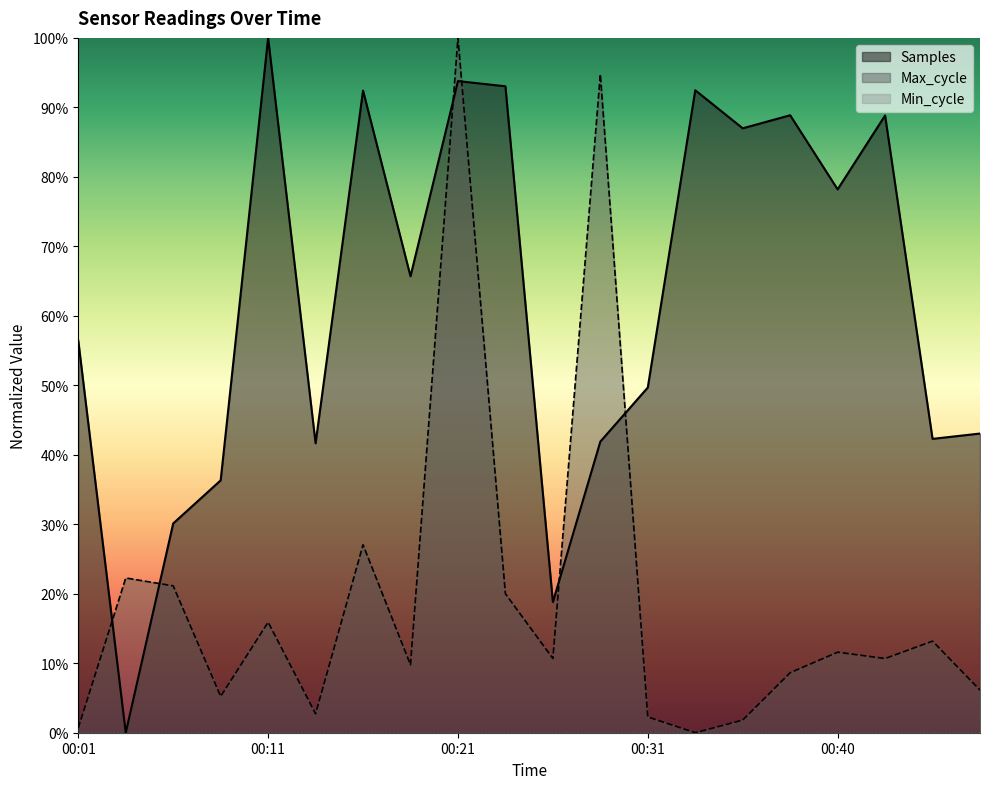

How many values in the Max_cycle series exceed 10?

11